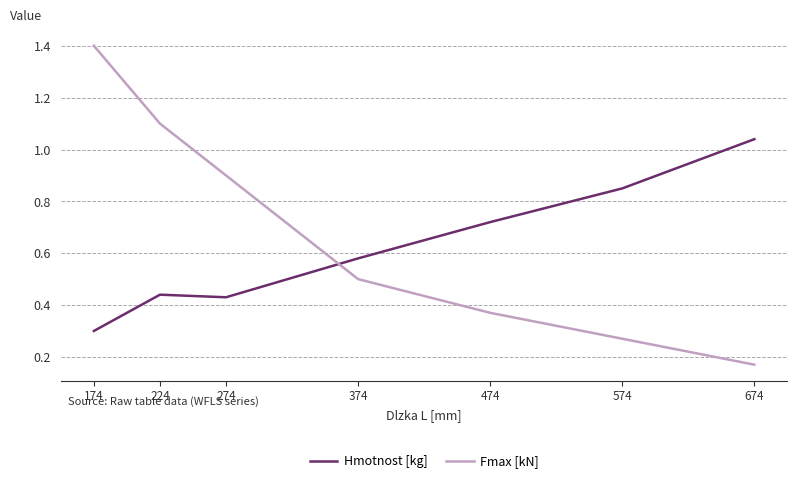

At which category is the sum across all series the highest?

174